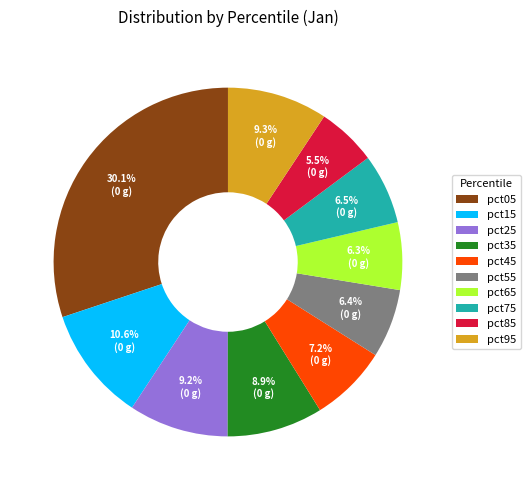

To the nearest percent, what is the difference between the pct65 and pct95 slice percentages?

3%